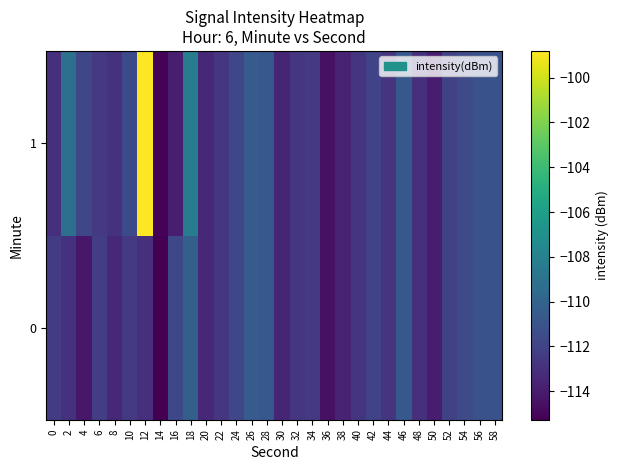

Reading left to right, what are all the values shown in this chart?

0: 0=-112.4	2=-112.9	4=-114.2	6=-112.3	8=-113.4	10=-112.5	12=-113.0	14=-115.3	16=-111.7	18=-110.3	20=-113.3	22=-112.7	24=-111.8	26=-110.5	28=-110.7	30=-113.6	32=-112.6	34=-112.6	36=-114.5	38=-113.6	40=-112.8	42=-112.0	44=-112.8	46=-110.7	48=-113.1	50=-114.0	52=-112.0	54=-111.5	56=-111.2	58=-111.2
1: 0=-113.0	2=-109.2	4=-111.7	6=-112.5	8=-112.9	10=-111.6	12=-98.8	14=-115.1	16=-113.9	18=-108.4	20=-113.3	22=-112.7	24=-111.8	26=-110.5	28=-110.7	30=-113.6	32=-112.6	34=-112.6	36=-114.5	38=-113.6	40=-112.8	42=-112.0	44=-112.8	46=-110.7	48=-113.1	50=-114.0	52=-112.0	54=-111.5	56=-111.2	58=-111.2